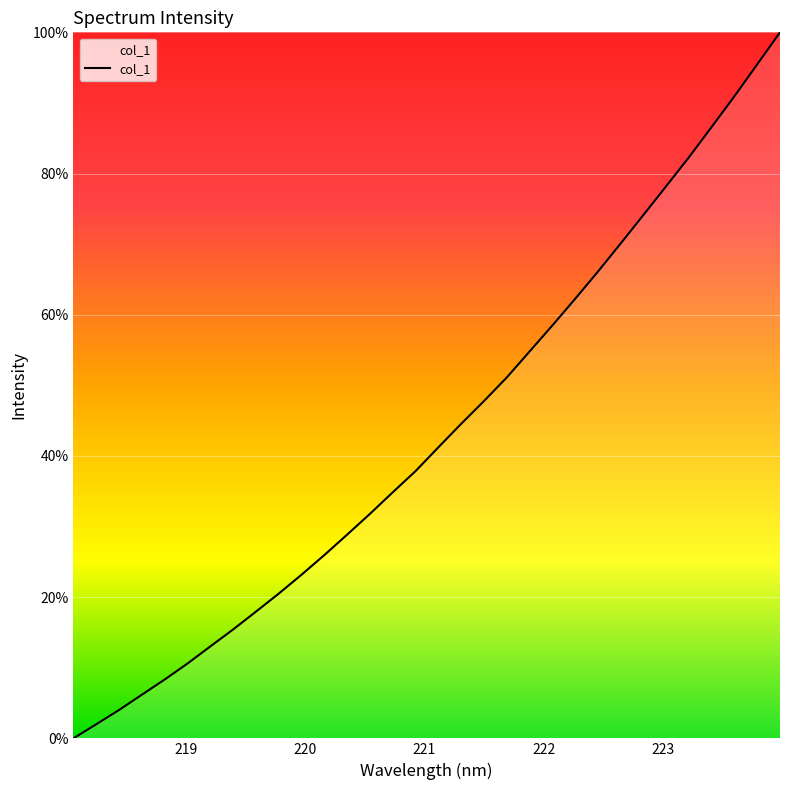

What is the difference between the maximum and minimum values?

100.0